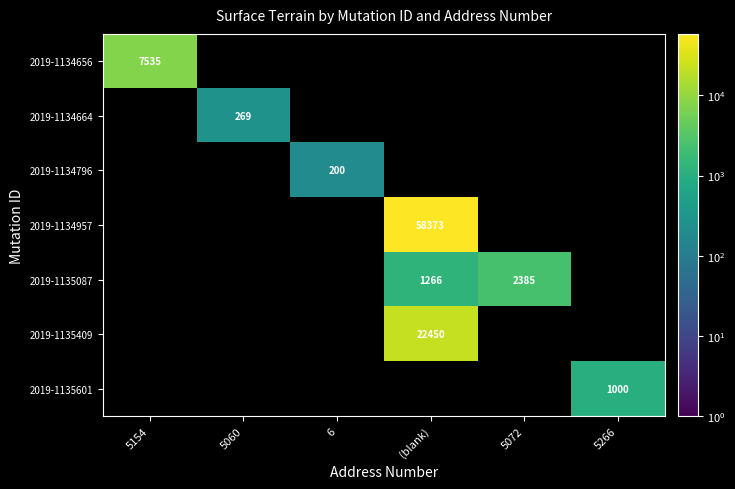

At how many categories does at least one series exceed 1555?

3